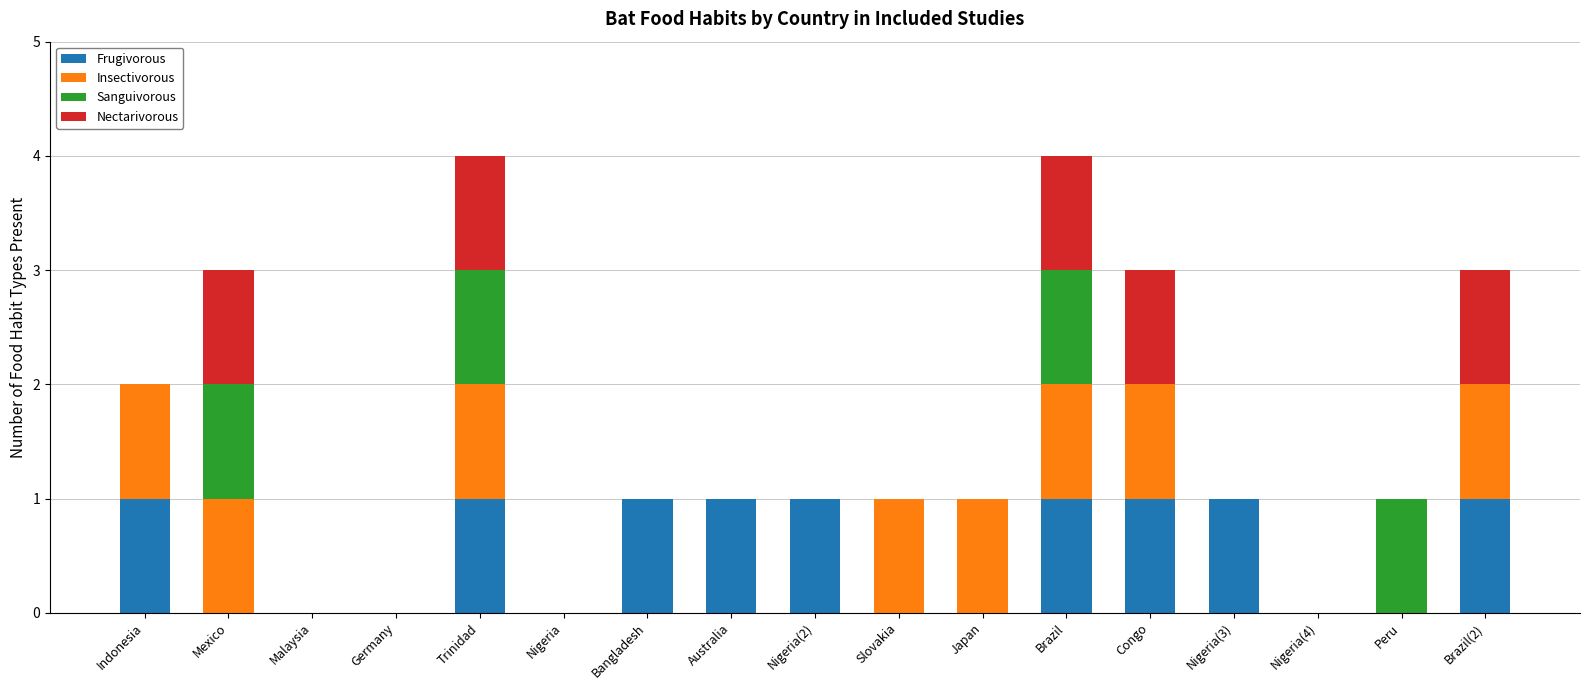

What is the sum of all Frugivorous values?

9